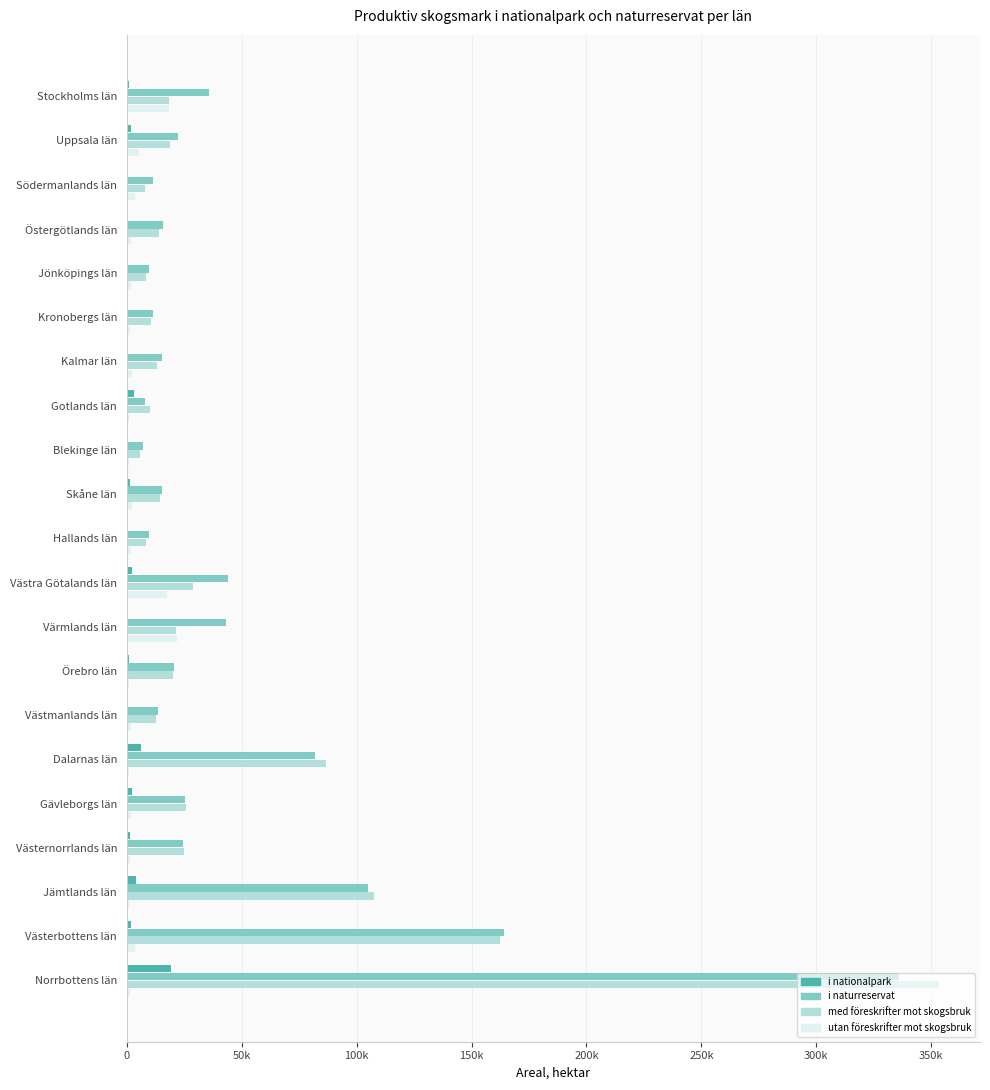

Reading left to right, what are all the values shown in this chart?

i nationalpark: 1000	1800	0	0	700	400	100	3300	0	1600	0	2500	0	900	600	6000	2100	1500	3900	1900	19100
i naturreservat: 35900	22400	11300	15700	9600	11400	15300	8000	6900	15200	9900	44000	43300	20500	13800	81700	25300	24600	104800	164200	336000
med föreskrifter mot skogsbruk: 18500	18700	7900	14000	8300	10500	13200	10100	5700	14500	8200	29000	21300	20200	12600	86900	25600	24900	107700	162300	353500
utan föreskrifter mot skogsbruk: 18400	5500	3400	1700	1900	1300	2300	1100	1200	2300	1800	17500	21900	1200	1800	900	1800	1300	1000	3800	1600